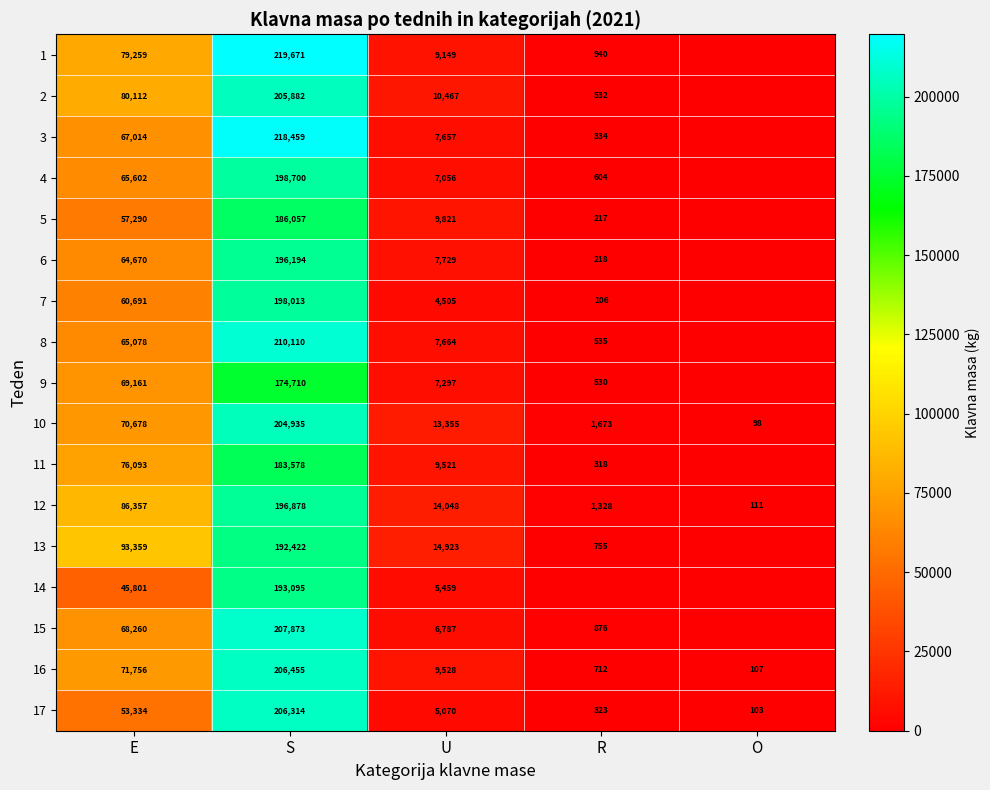

Is it true that 8 equals 210110 at S?

True